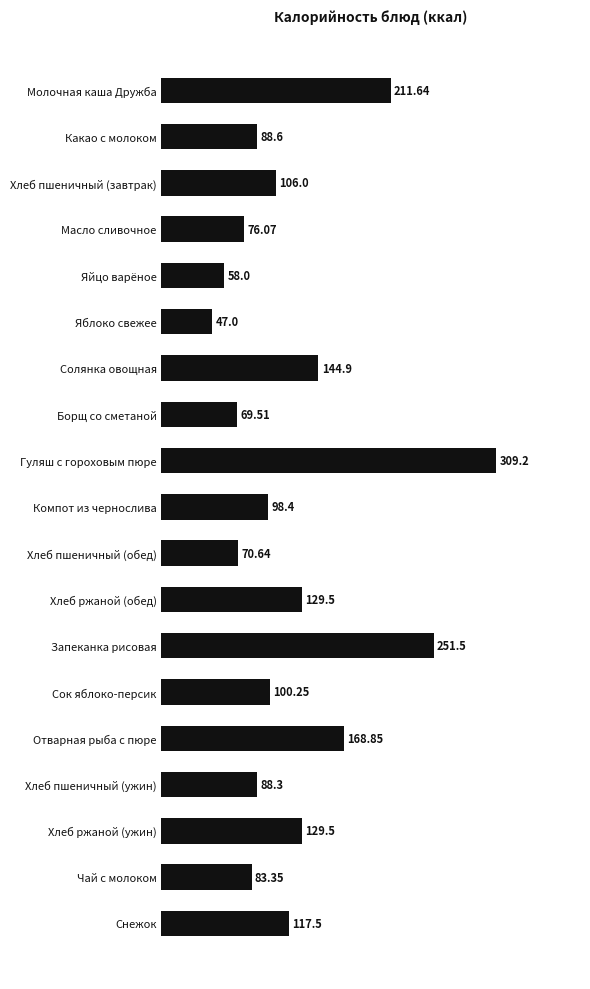

Between Хлеб ржаной (обед) and Хлеб пшеничный (завтрак), which is larger?

Хлеб ржаной (обед)